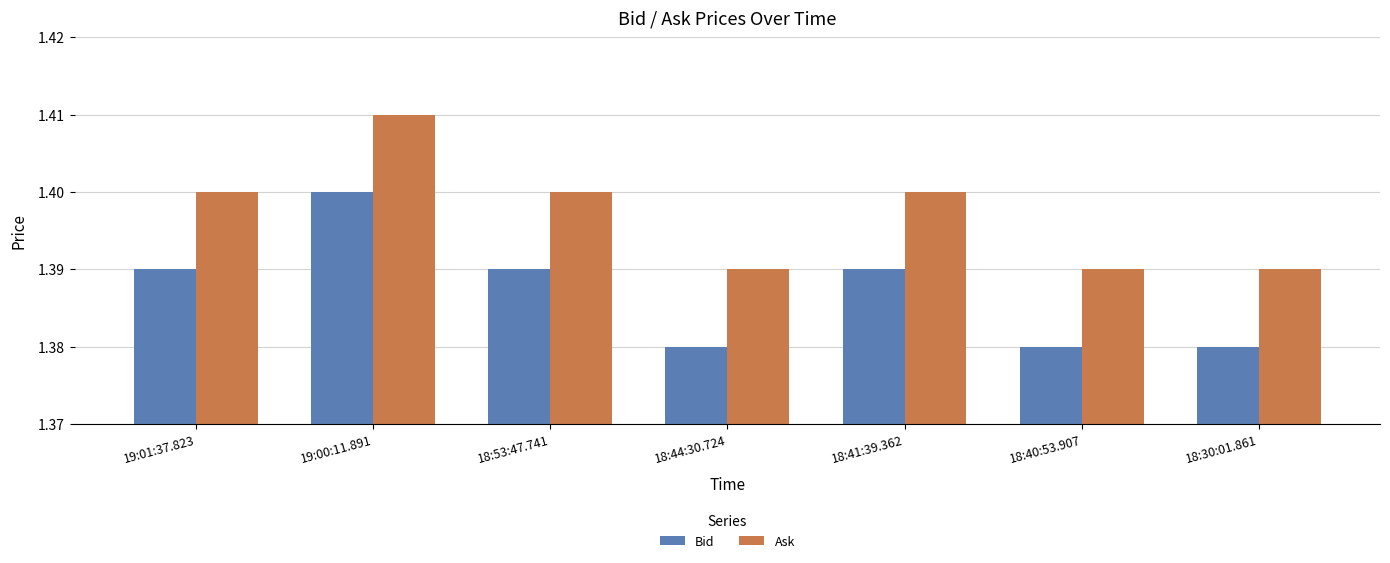

The Bid series shows 2.5 at 19:01:37.823. True or false?

False